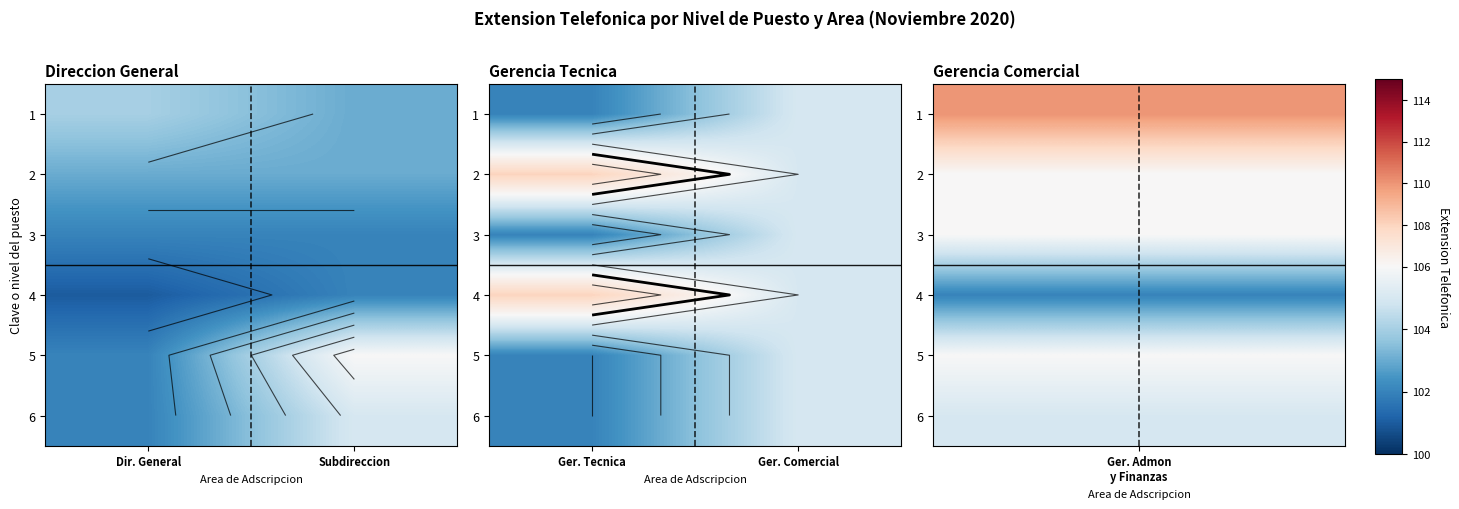

What is the total value across all series at Ger. Tecnica?

624